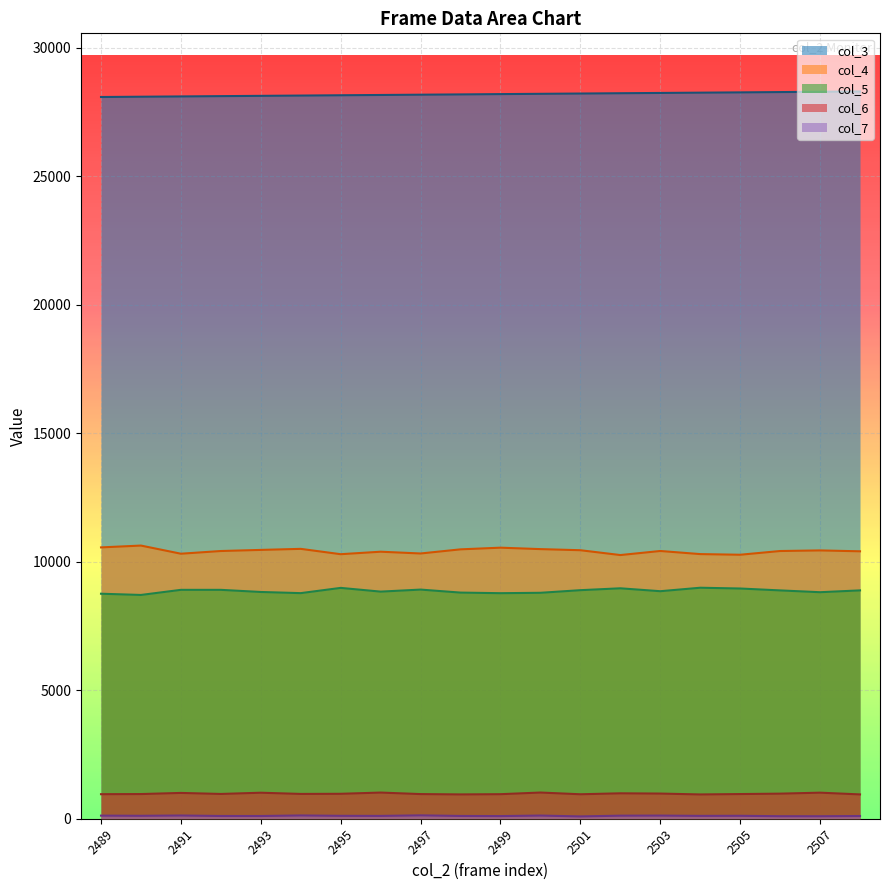

Is the value of col_6 at 2502 greater than the value of col_5 at 2498?

No